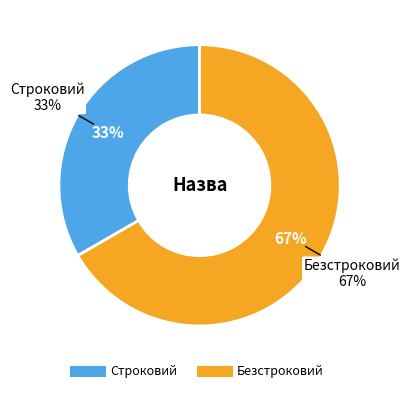

Do Безстроковий and Строковий together represent more than half of the pie?

Yes